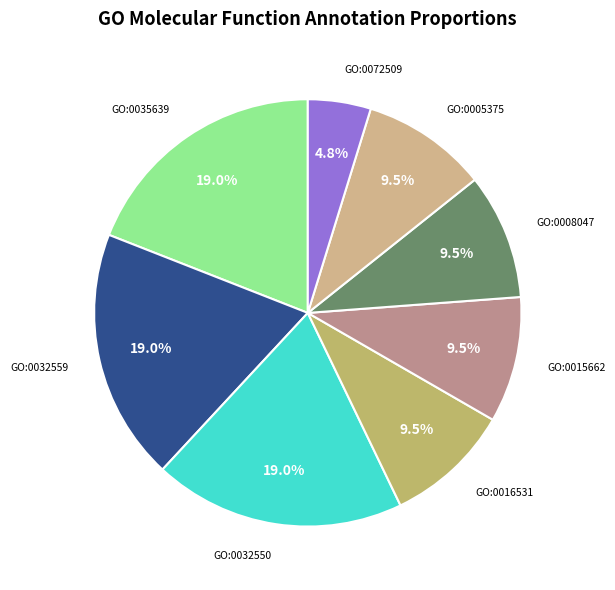

What portion of the pie excludes GO:0008047?

90.5%